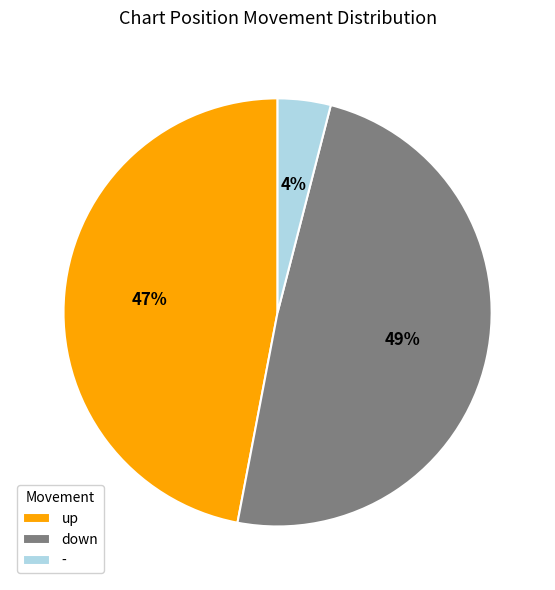

Is there any slice that represents more than half of the pie?

No